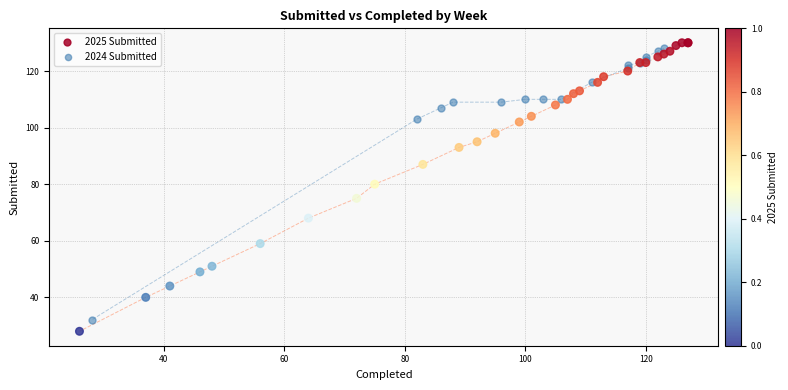

Which series has the largest Y range (max minus min)?

2025 Submitted